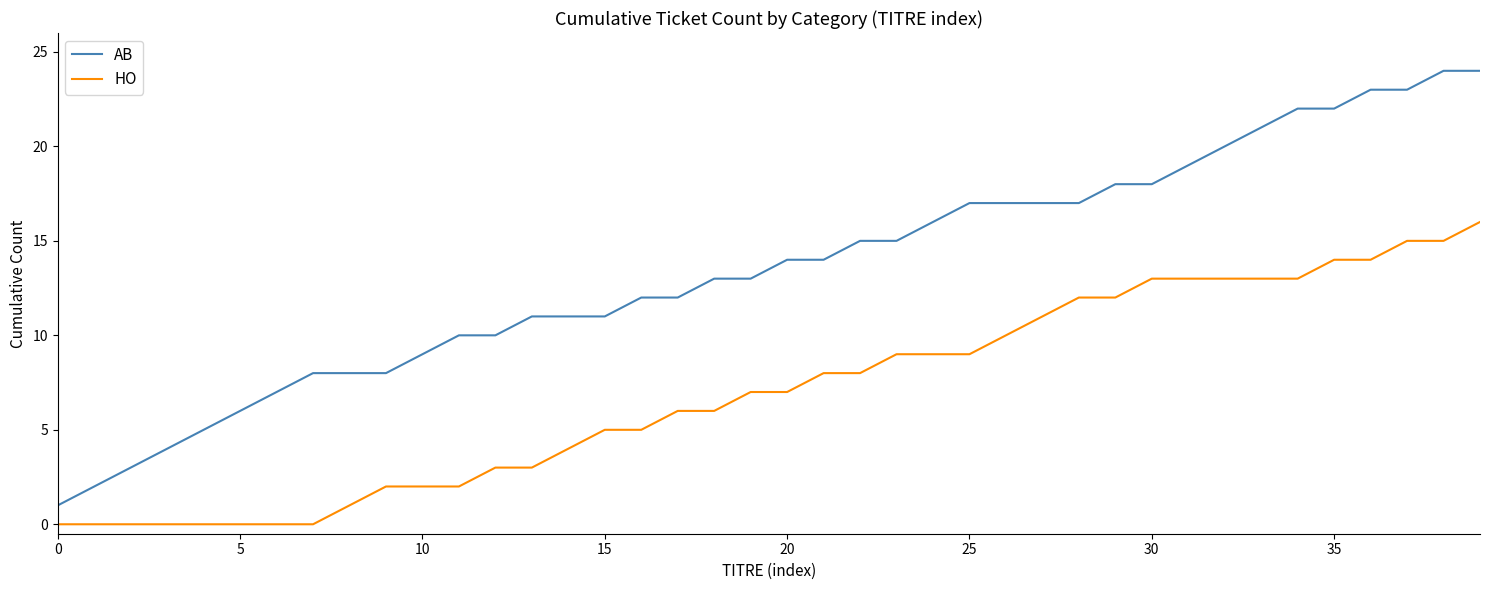

Which series has the largest total across all categories?

AB